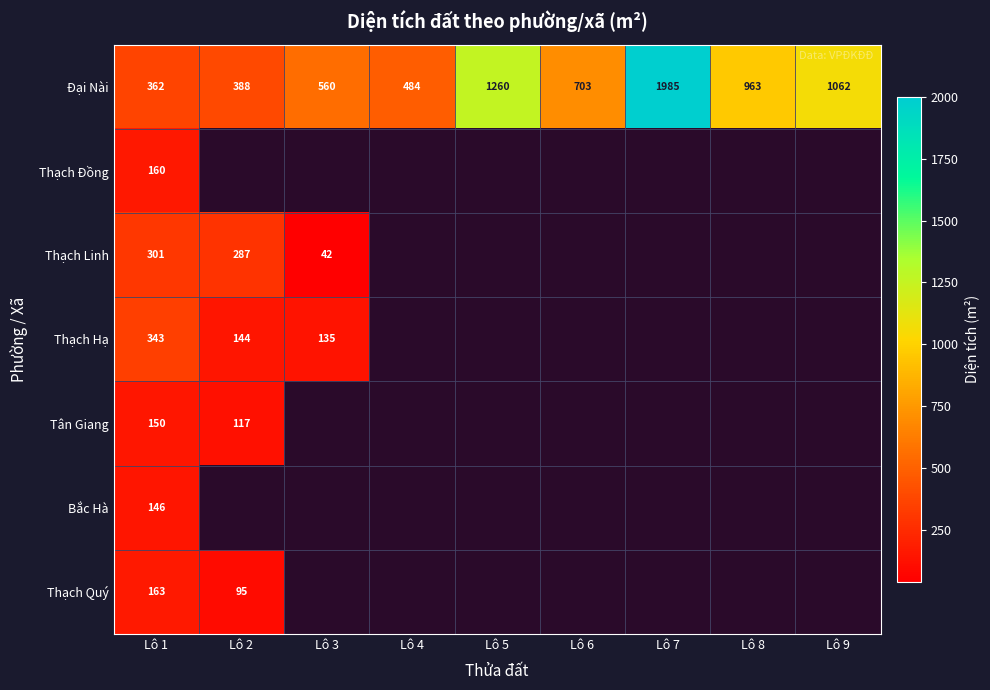

Rank the series at Lô 1 from lowest to highest value.

Bắc Hà, Tân Giang, Thạch Đồng, Thạch Quý, Thạch Linh, Thạch Hạ, Đại Nài